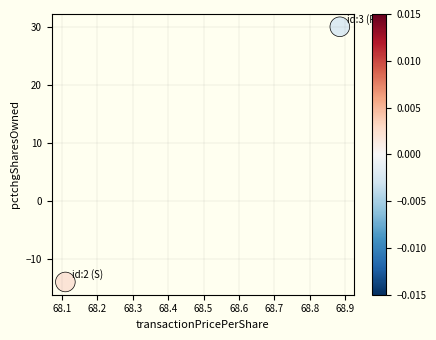

How many points are shown in the scatter plot?

2